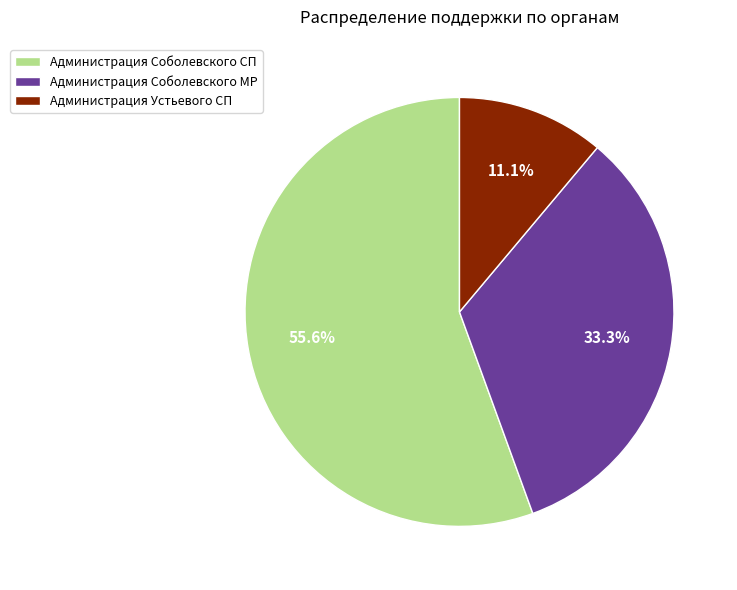

Count the number of slices in the pie.

3